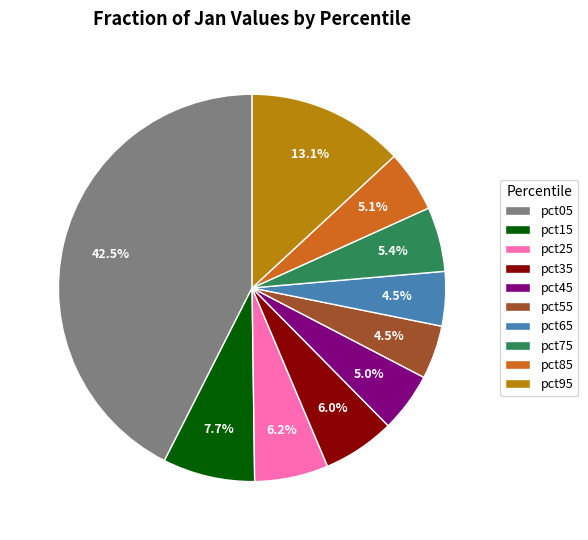

Is it true that pct95 is 28% of the pie?

False